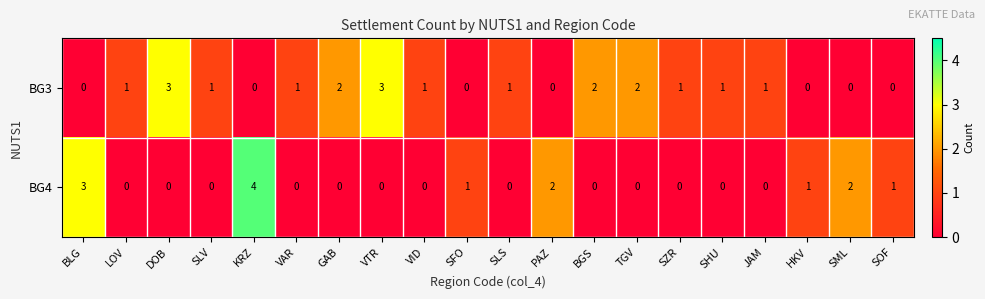

Count the BG3 values in the range 0 to 2.

18